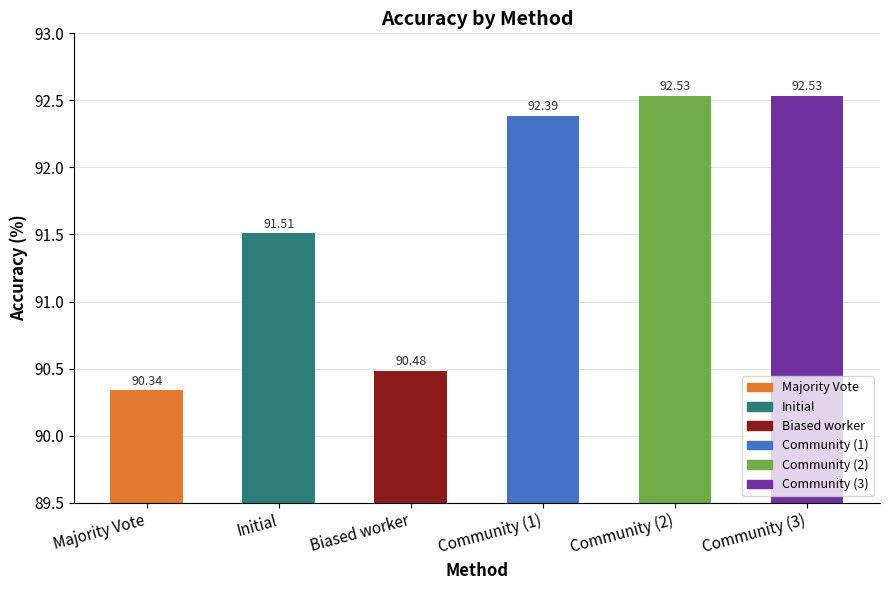

What is the label of the 3rd bar from the right?

Community (1)